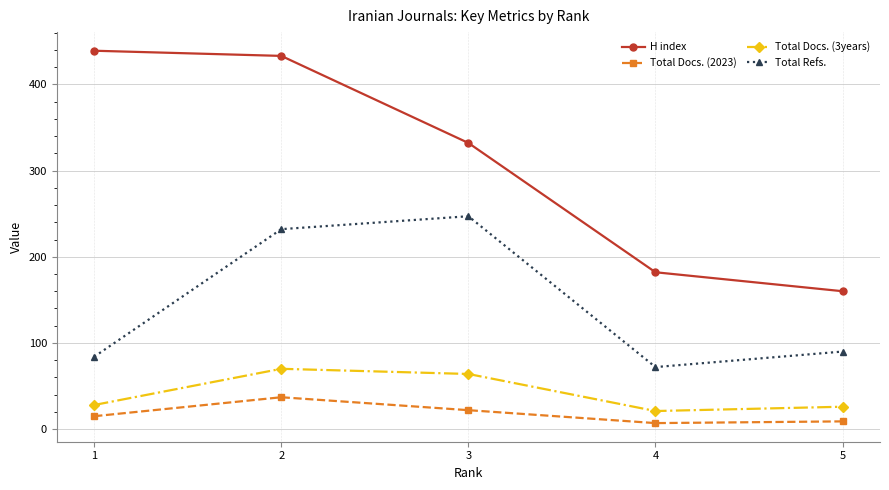

Reading left to right, what are all the values shown in this chart?

H index: 1=439	2=433	3=332	4=182	5=160
Total Docs. (2023): 1=15	2=37	3=22	4=7	5=9
Total Docs. (3years): 1=28	2=70	3=64	4=21	5=26
Total Refs.: 1=84	2=232	3=247	4=72	5=90